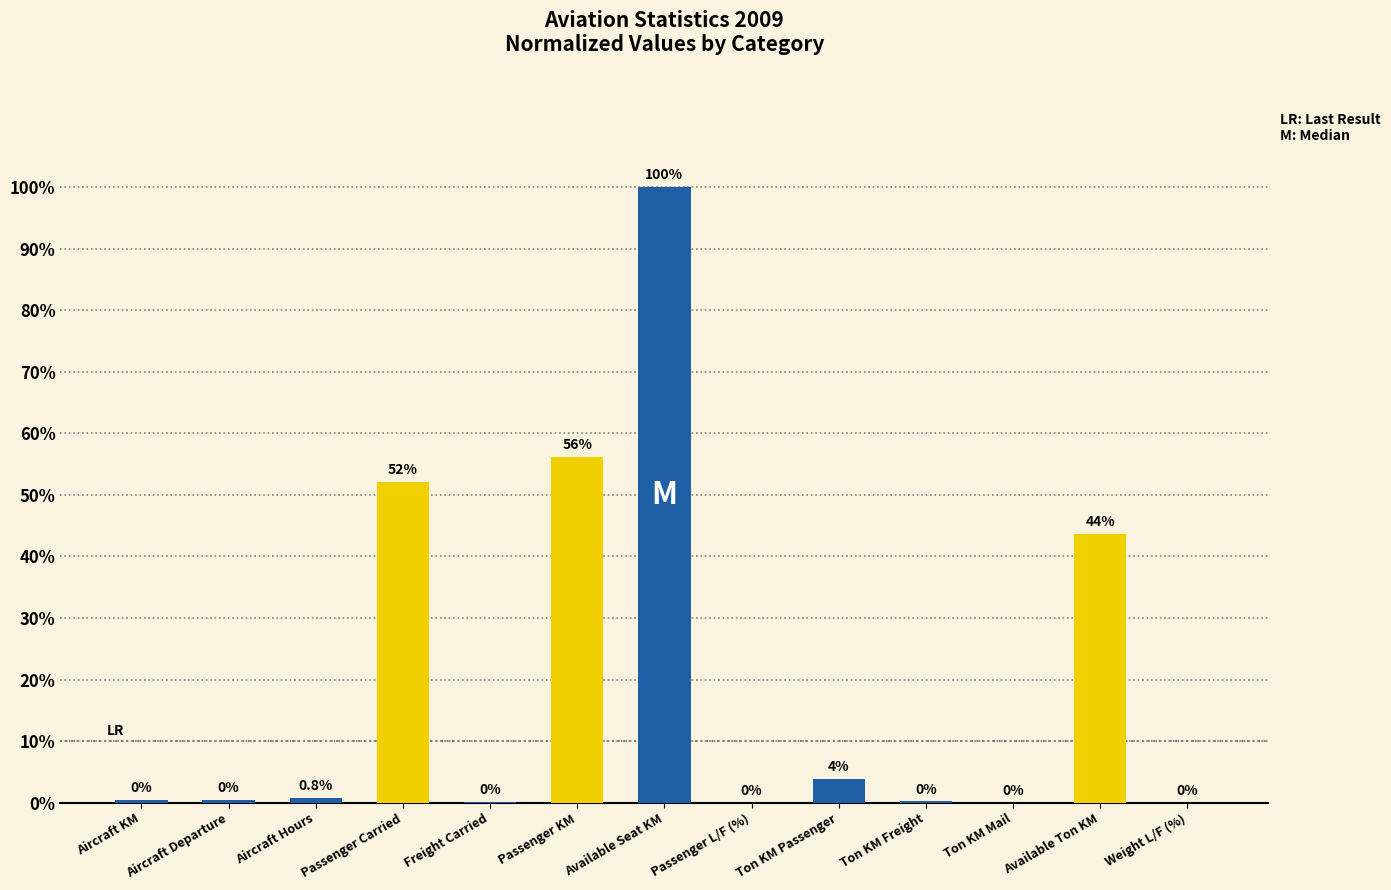

True or false: the data shows 43.6 at Available Ton KM.

True